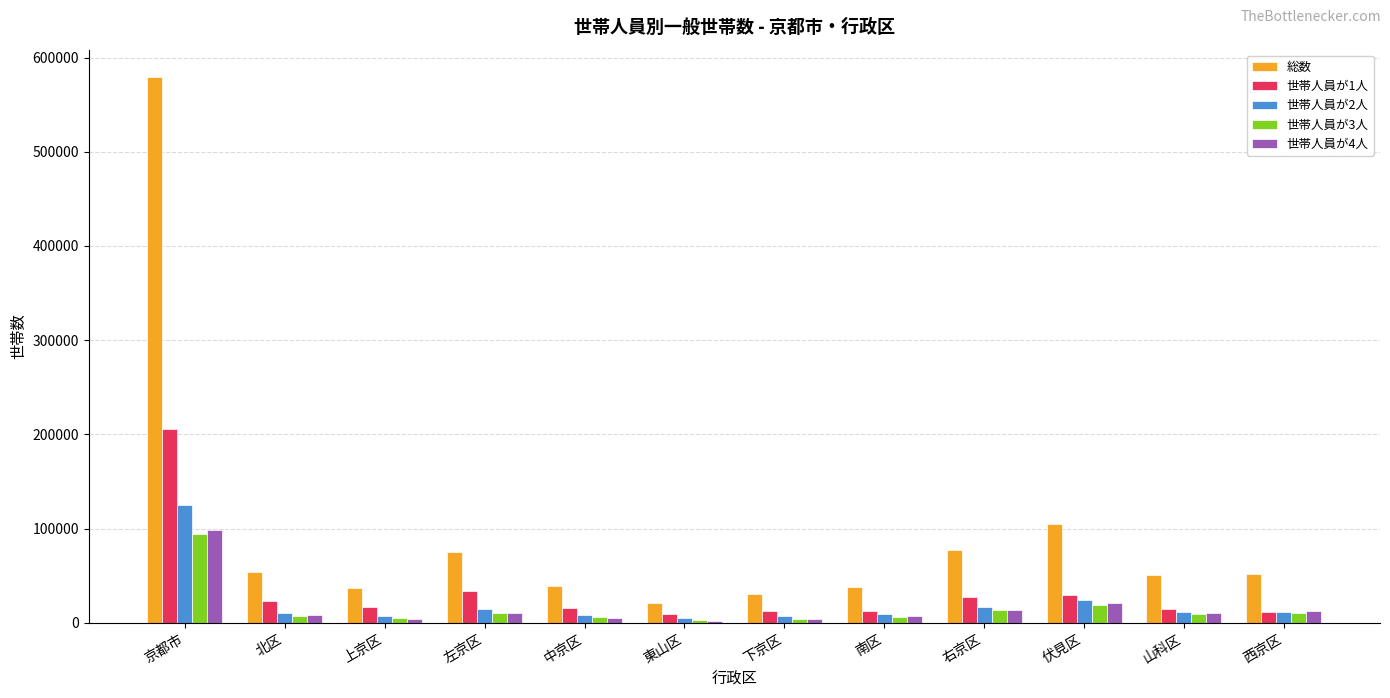

How many values in the 総数 series are below 52152?

6